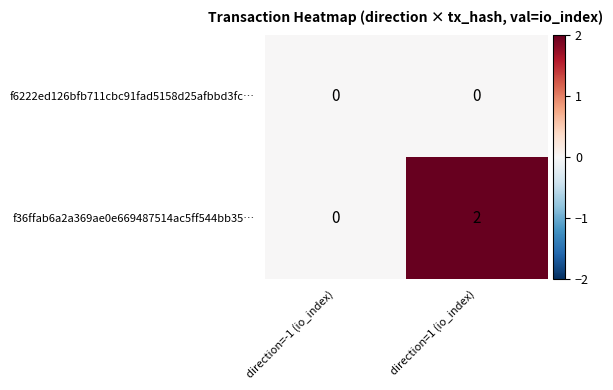

Count the number of categories in the chart.

2